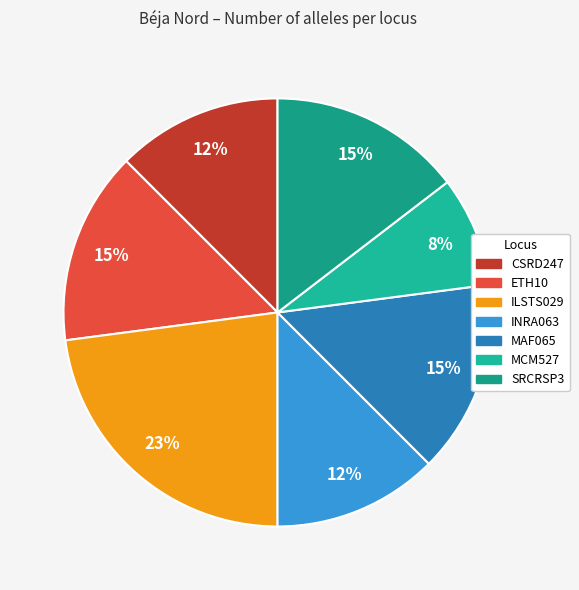

Is it true that SRCRSP3 is 15% of the pie?

True